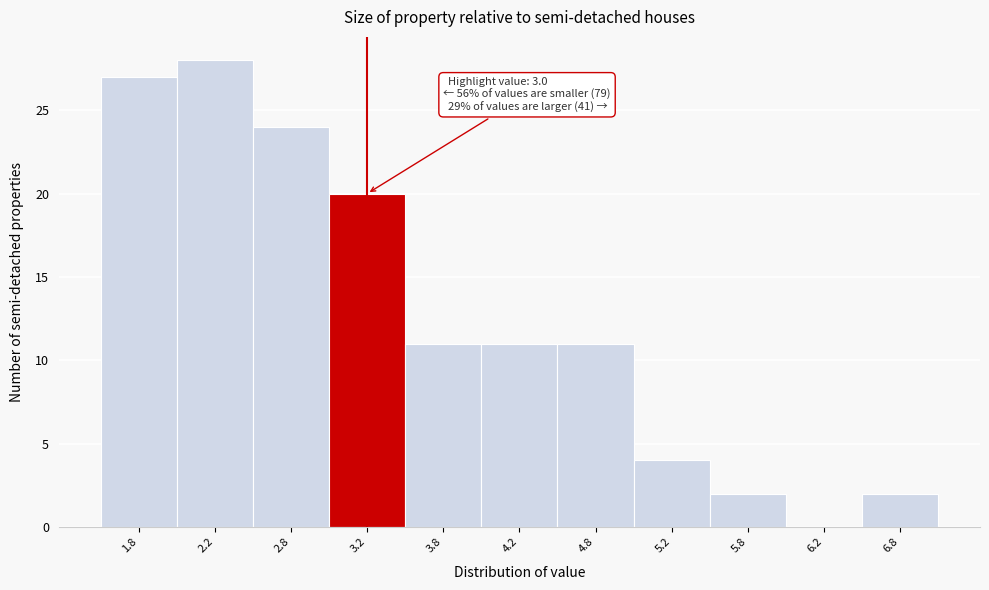

Which range on the x-axis has the tallest bar?

2.0 to 2.5